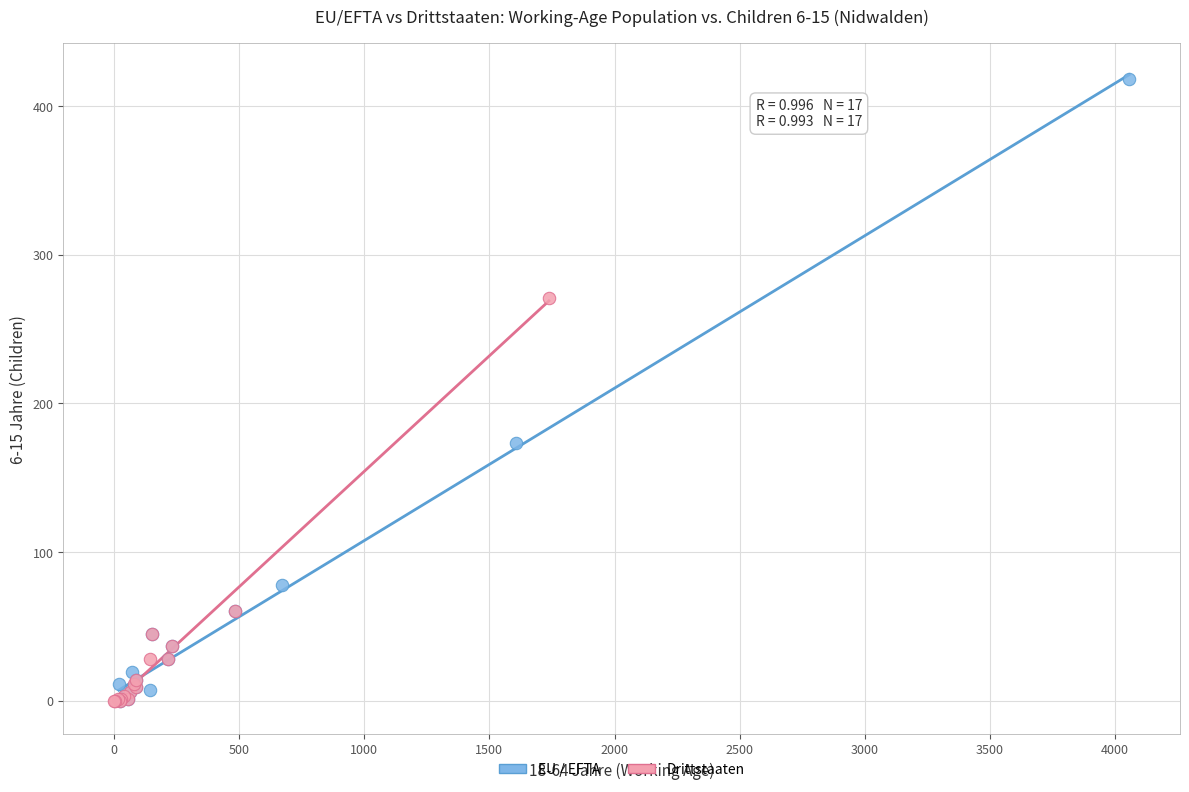

Which series has the widest spread of Y values?

EU / EFTA